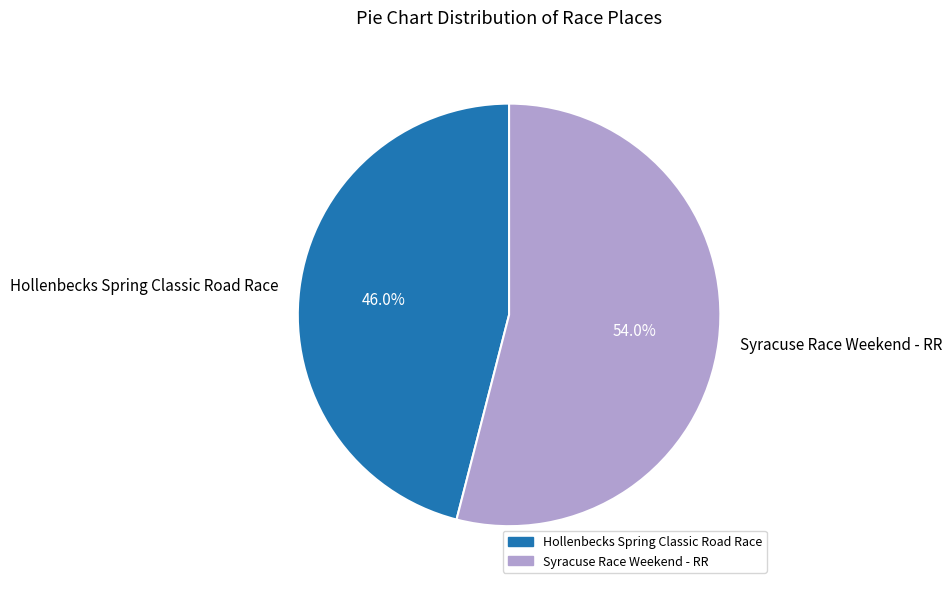

Count the number of slices in the pie.

2